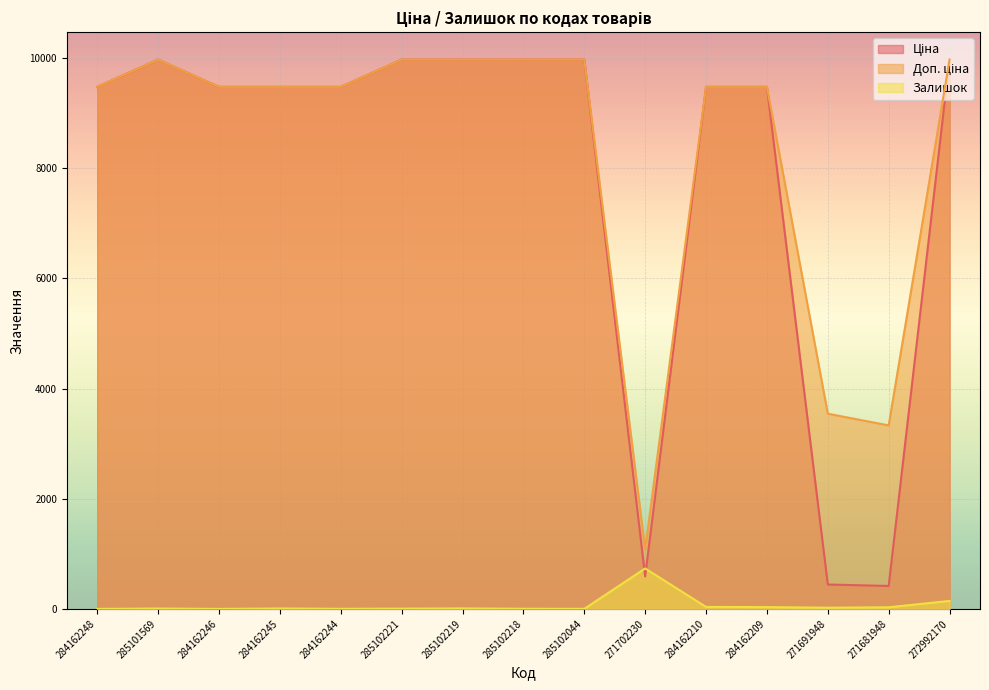

Which category has the lowest value across all series?

284162248